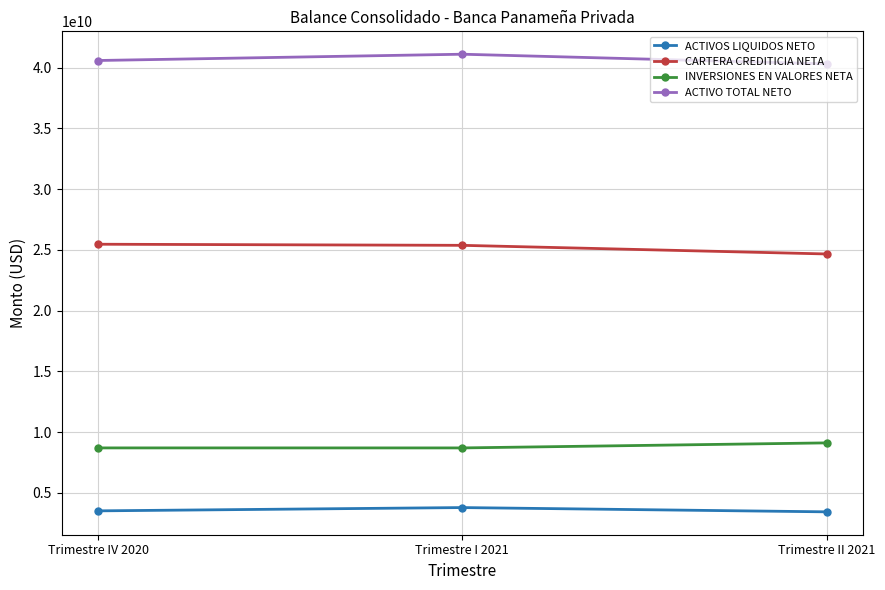

The ACTIVO TOTAL NETO series shows 40310394112.1 at Trimestre II 2021. True or false?

True